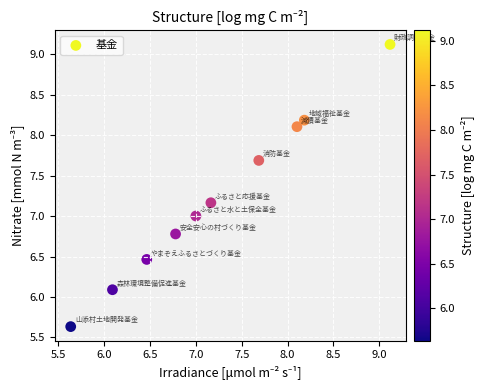

What is the range of Y values (max minus min)?

3.5